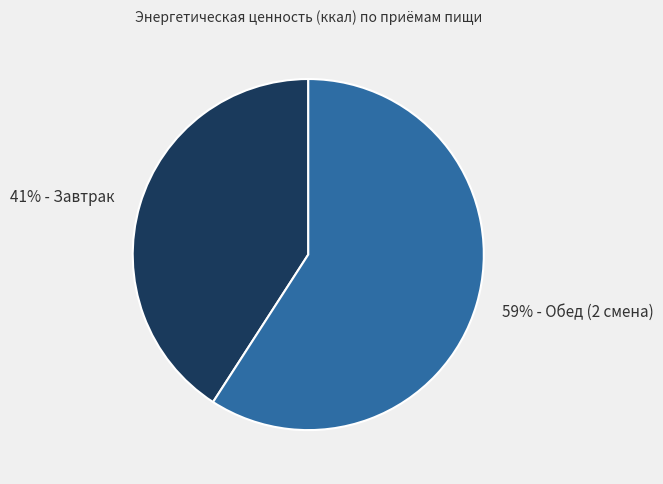

Which category has the biggest portion of the pie?

59% - Обед (2 смена)